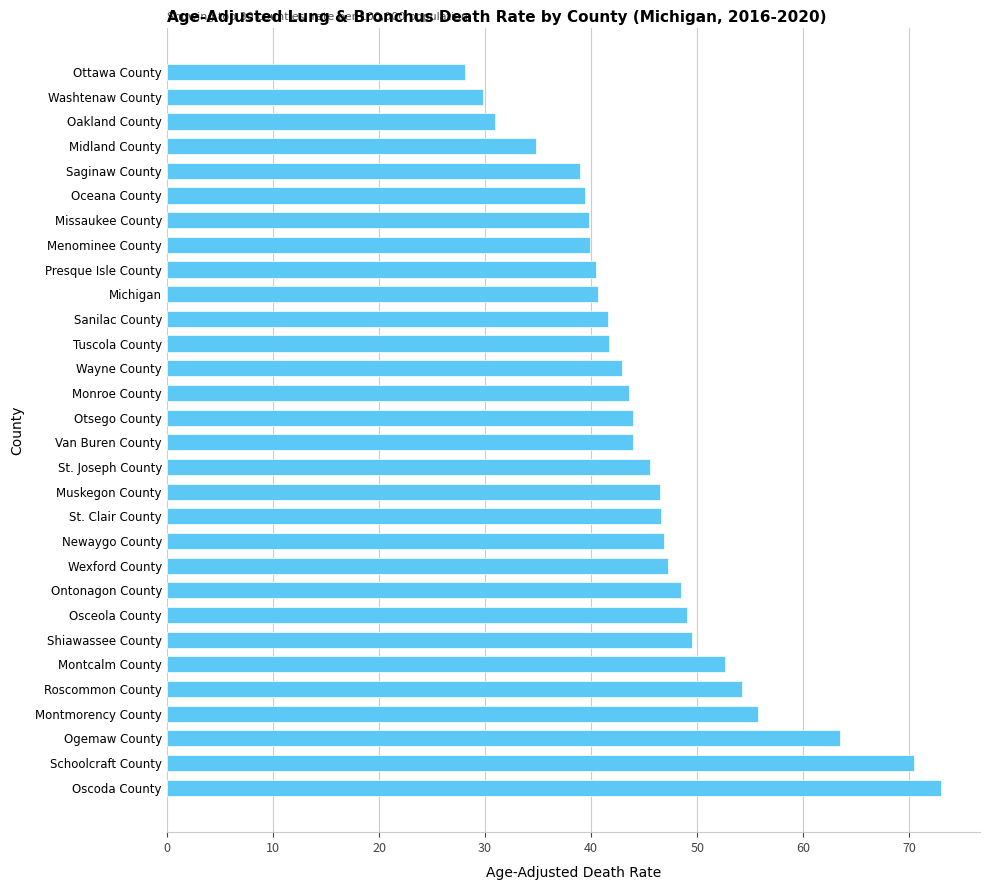

What is the minimum value shown in the chart?

28.1